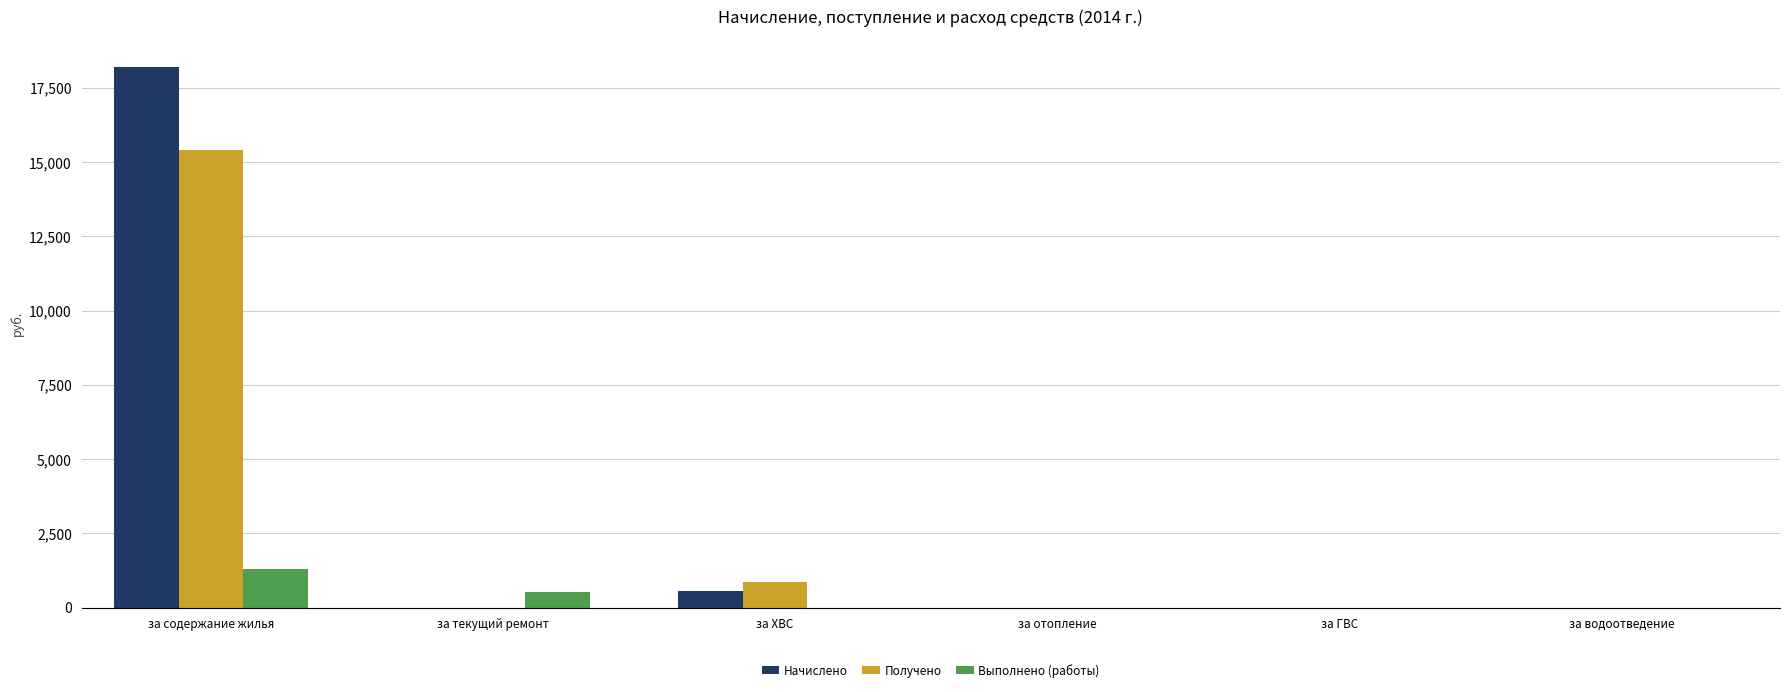

What is the average value of the Получено series?

2712.3